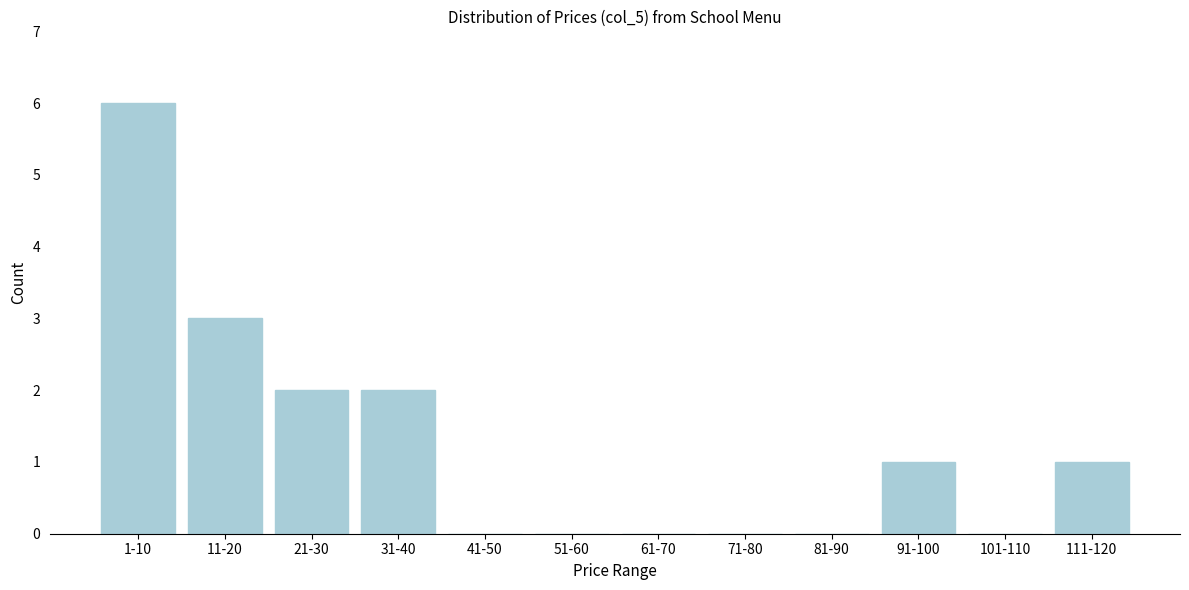

Reading right to left, transcribe all the data shown in this chart.

111-120=1	101-110=0	91-100=1	81-90=0	71-80=0	61-70=0	51-60=0	41-50=0	31-40=2	21-30=2	11-20=3	1-10=6